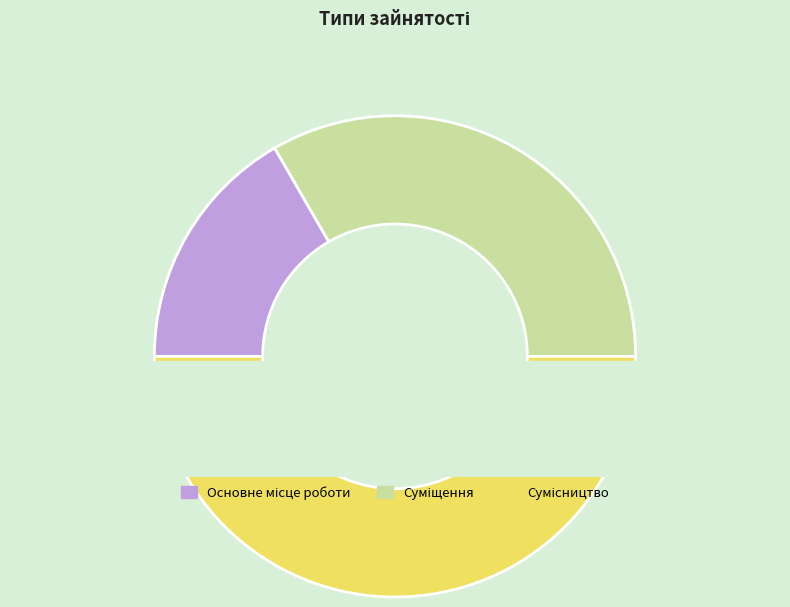

Which has a higher value, Суміщення or Сумісництво?

Сумісництво